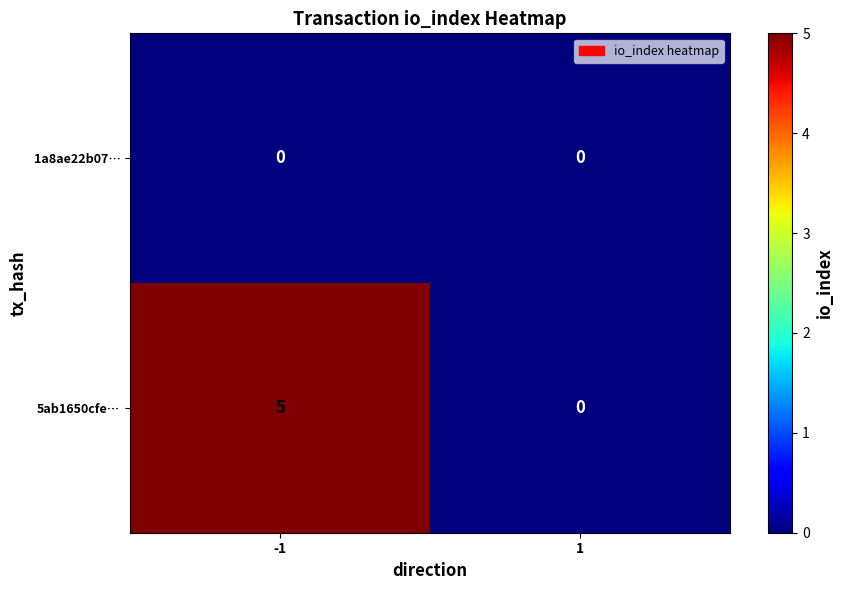

Reading left to right, what are all the values shown in this chart?

1a8ae22b07…: 0	0
5ab1650cfe…: 5	0